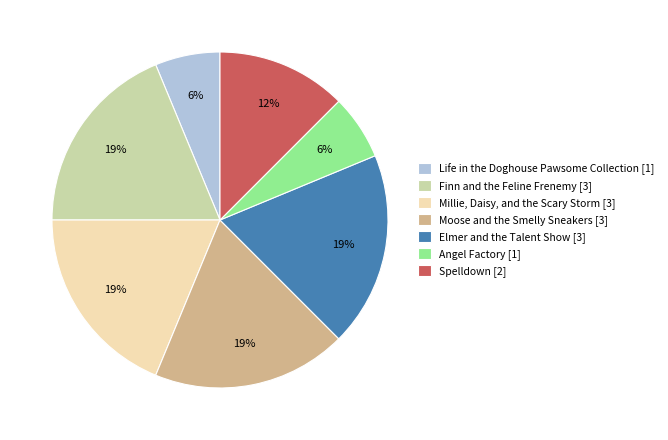

How many segments does this pie chart have?

7